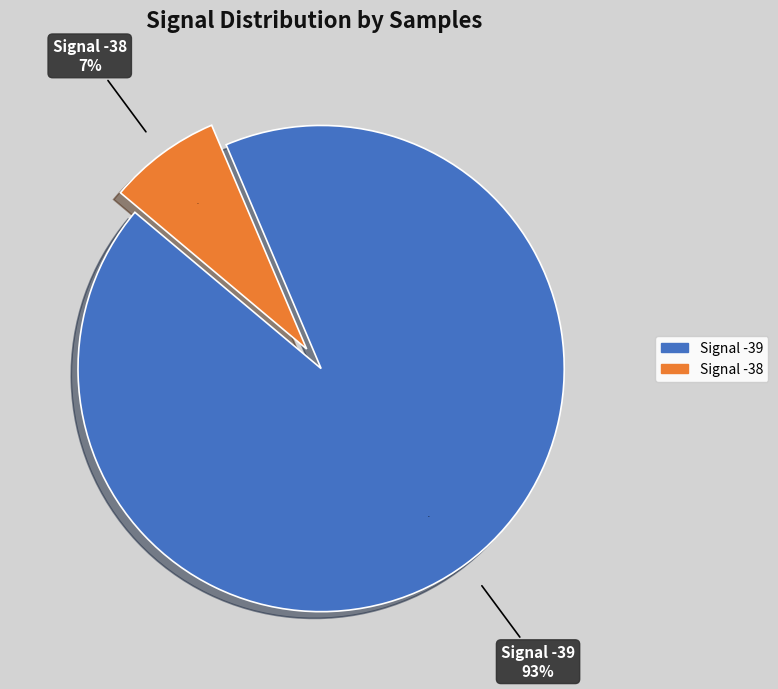

Which slice is the largest?

-39